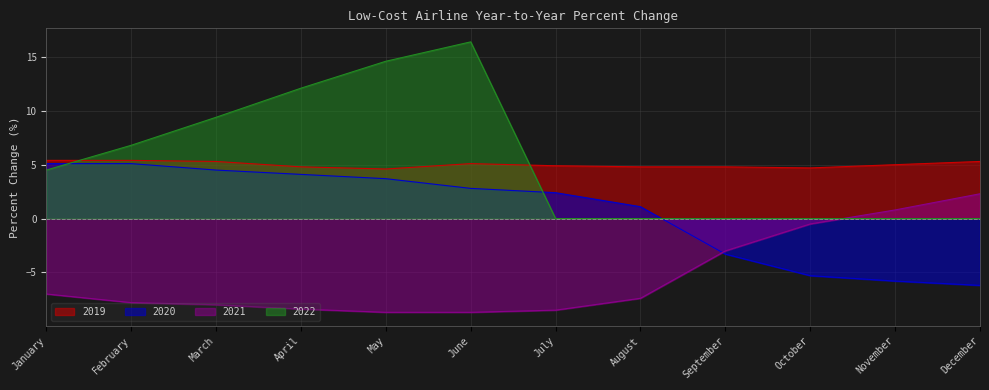

What is the difference between the highest and lowest values at November?

10.8